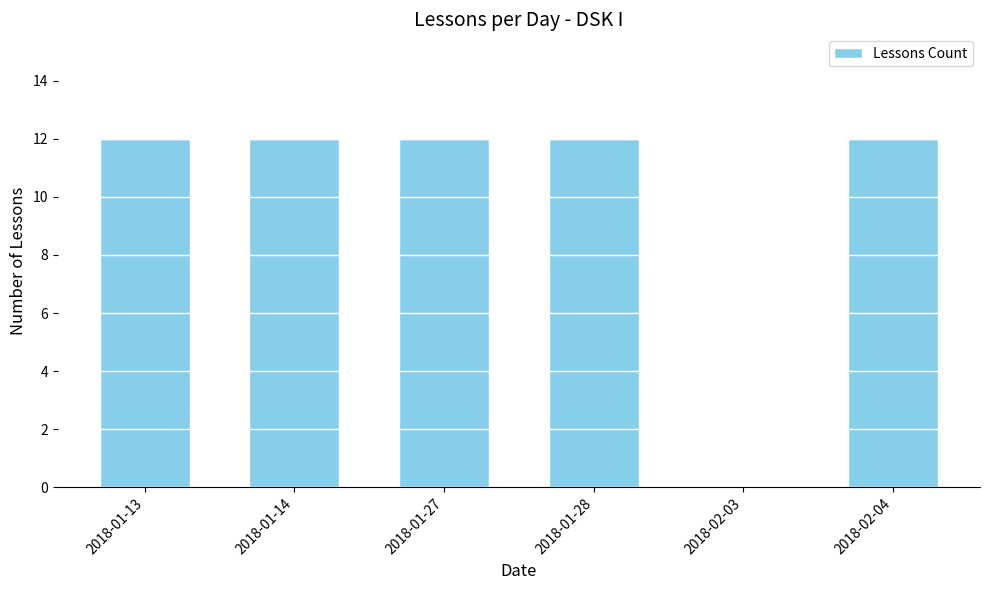

What is the maximum value shown in the chart?

12